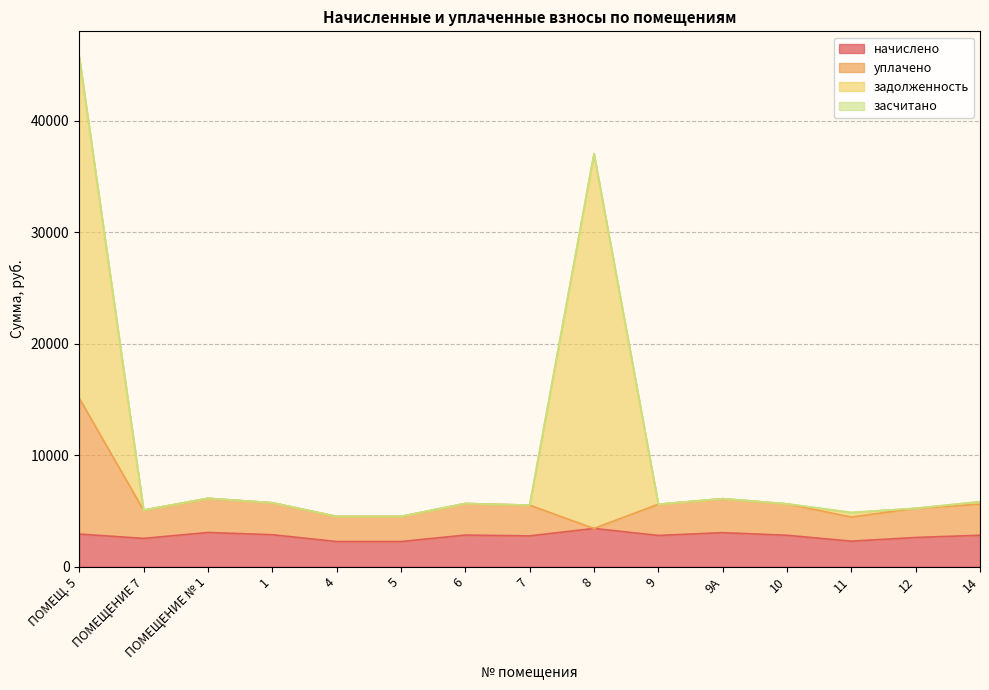

The value of уплачено at 4 is 4504.3. True or false?

True